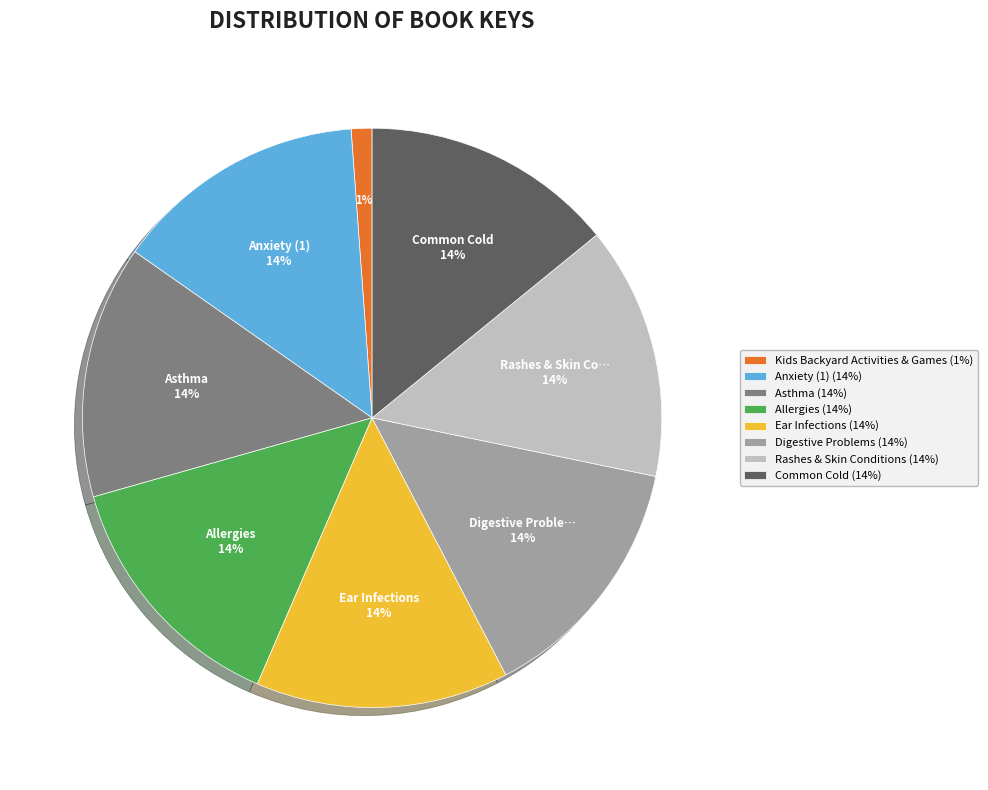

True or false: Digestive Problems (14%) accounts for 20% of the total.

False